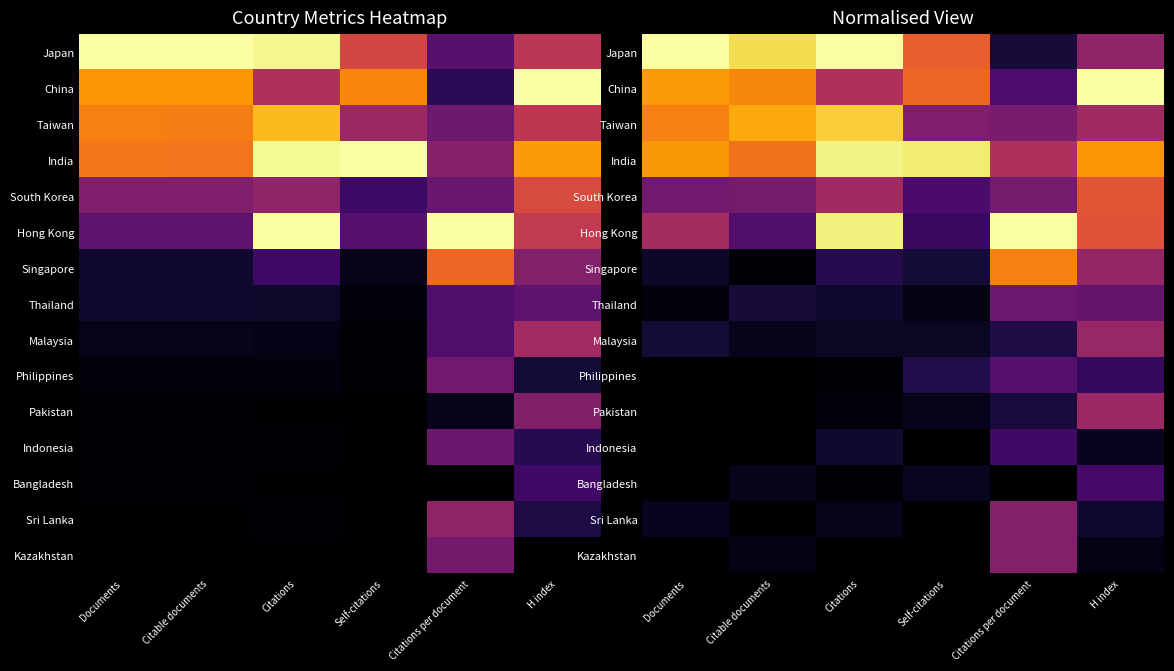

How many series are shown in this chart?

15